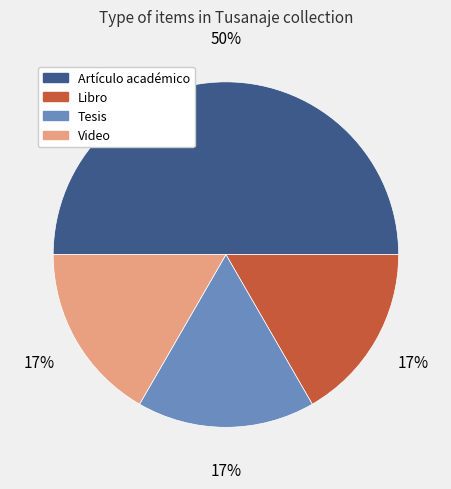

To the nearest percent, what portion does Libro represent?

17%